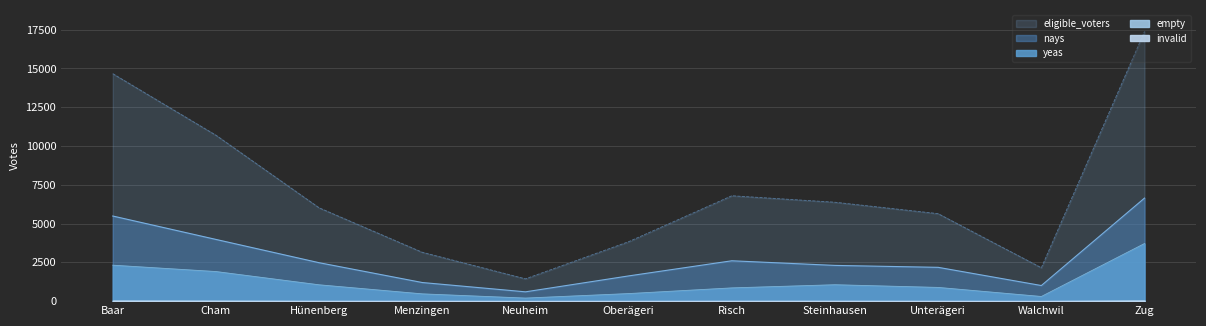

What is the label of the 1st point from the left?

Baar